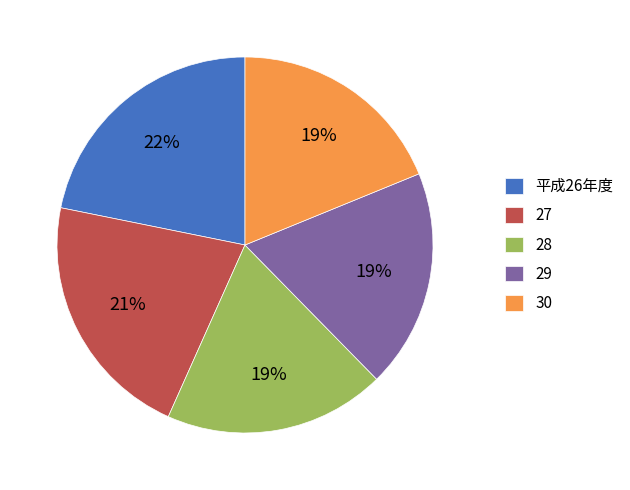

The 平成26年度 slice represents 31% of the pie. True or false?

False